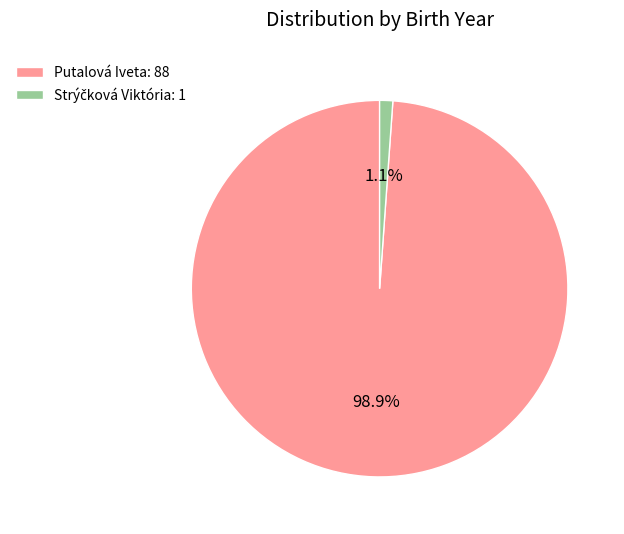

To the nearest percent, what is the difference between the largest and smallest slice percentages?

98%